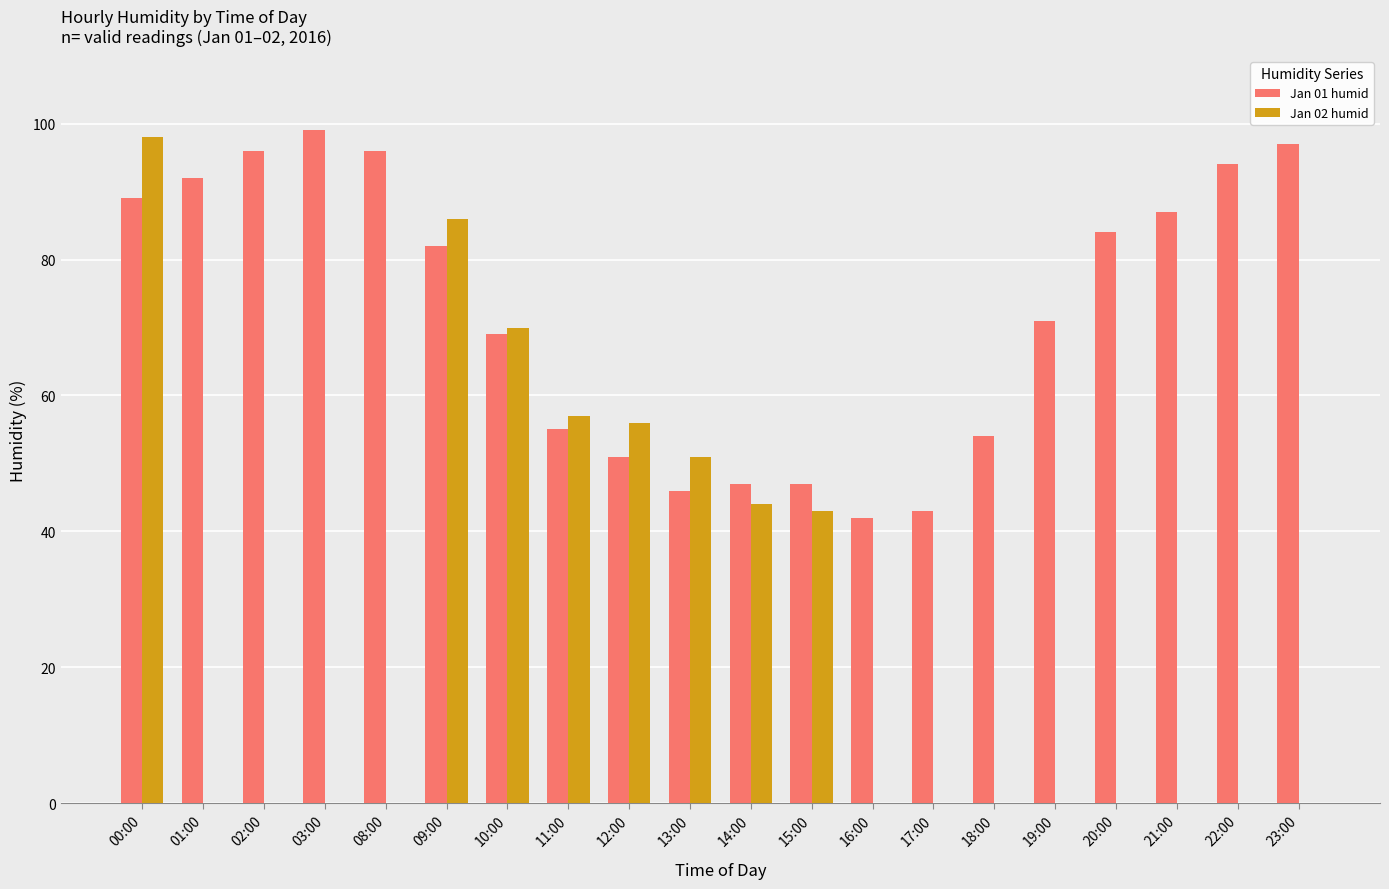

Reading left to right, transcribe all the data shown in this chart.

Jan 01 humid: 00:00=89	01:00=92	02:00=96	03:00=99	08:00=96	09:00=82	10:00=69	11:00=55	12:00=51	13:00=46	14:00=47	15:00=47	16:00=42	17:00=43	18:00=54	19:00=71	20:00=84	21:00=87	22:00=94	23:00=97
Jan 02 humid: 00:00=98	01:00=0	02:00=0	03:00=0	08:00=0	09:00=86	10:00=70	11:00=57	12:00=56	13:00=51	14:00=44	15:00=43	16:00=0	17:00=0	18:00=0	19:00=0	20:00=0	21:00=0	22:00=0	23:00=0